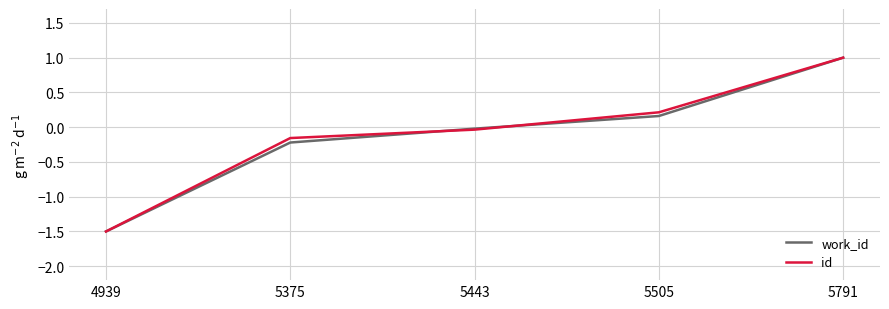

Is it true that work_id equals 1.5 at 5791?

False